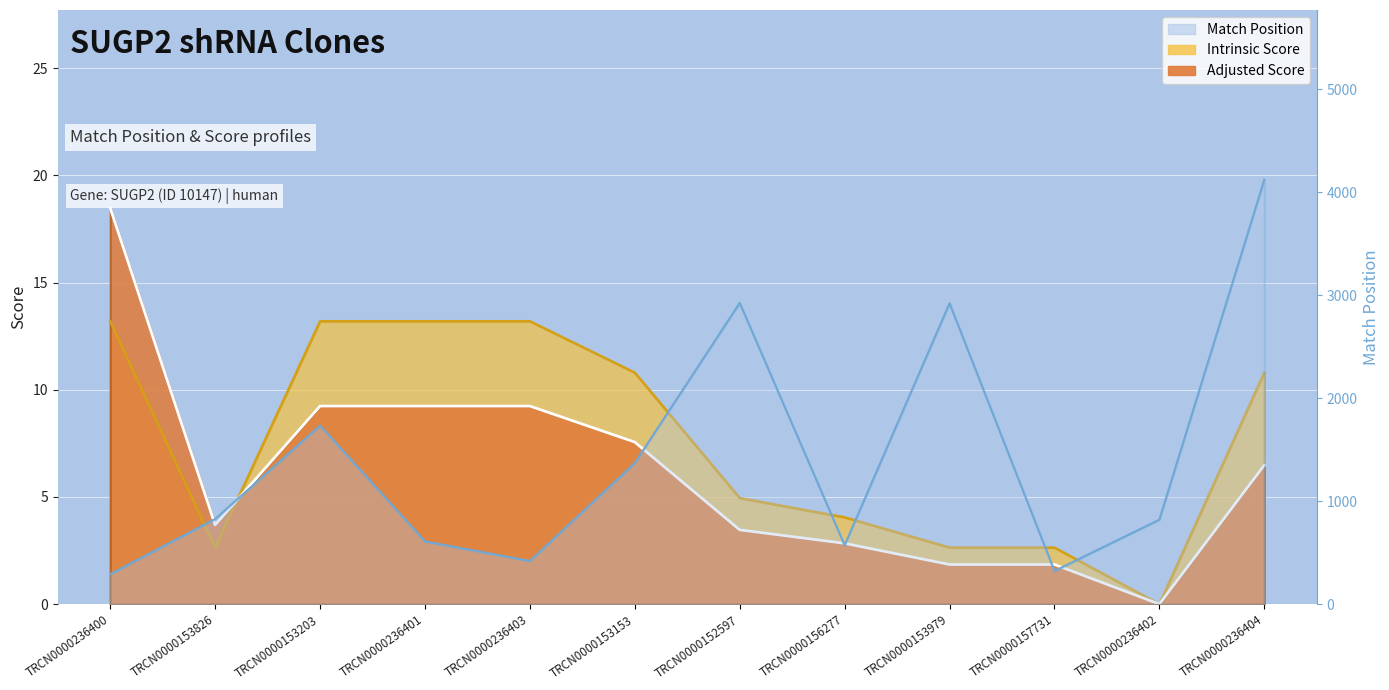

The value of Intrinsic Score at TRCN0000156277 is 4.0. True or false?

True